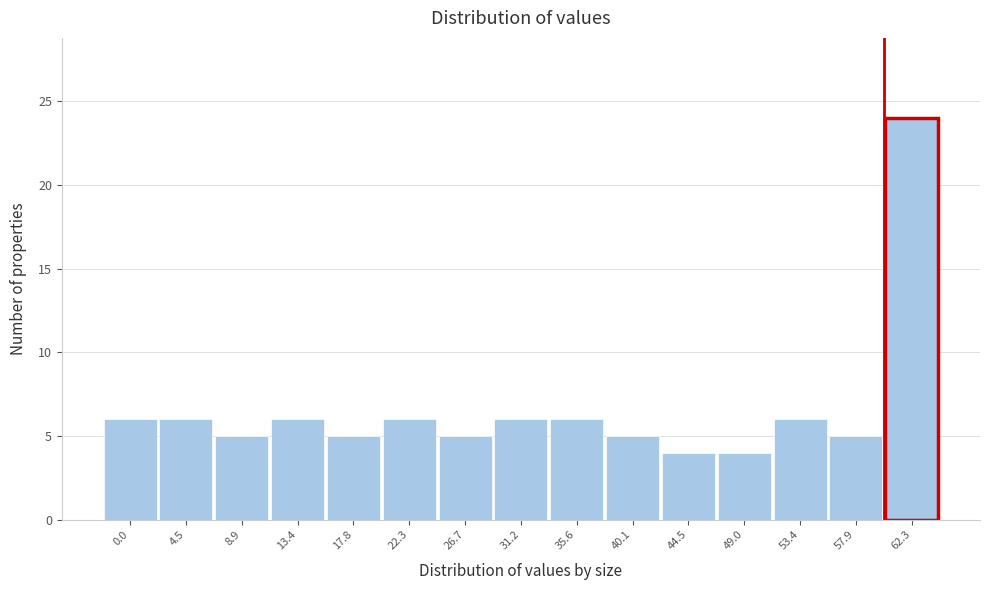

Reading left to right, transcribe all the data shown in this chart.

0.0=6	4.5=6	8.9=5	13.4=6	17.8=5	22.3=6	26.7=5	31.2=6	35.6=6	40.1=5	44.5=4	49.0=4	53.4=6	57.9=5	62.3=24